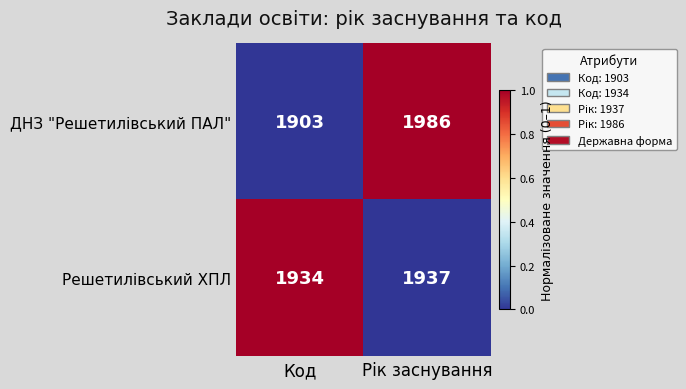

Which label corresponds to the smallest value in the chart?

Код